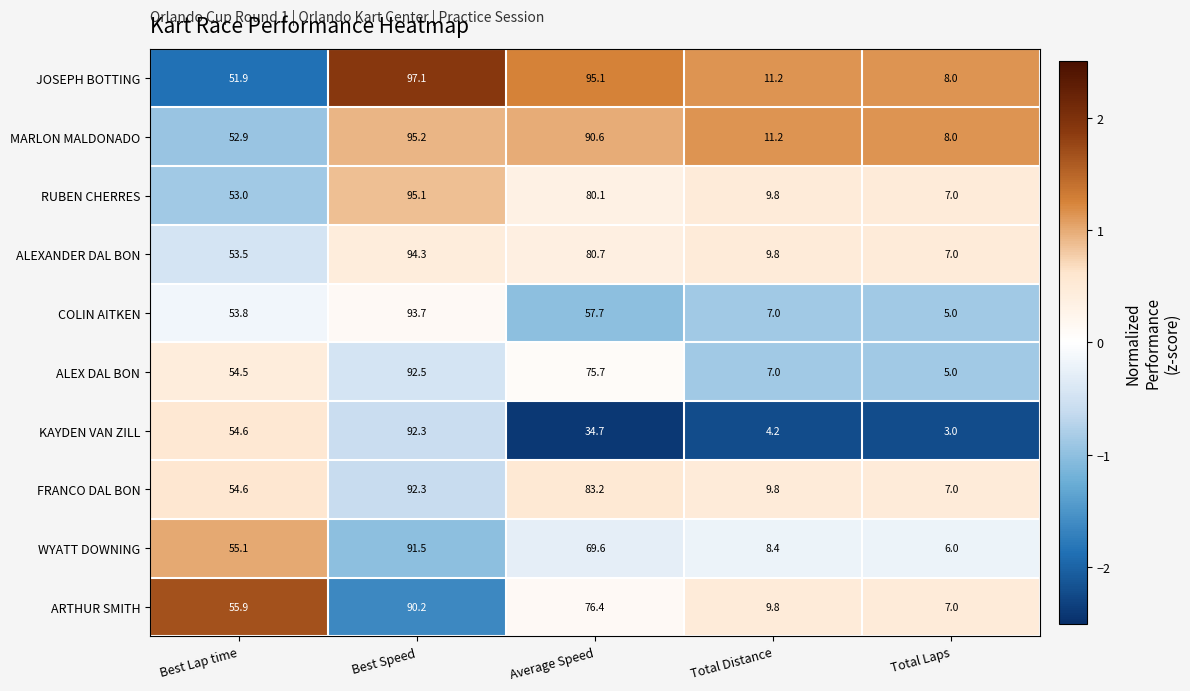

How many categories are shown in the chart?

5